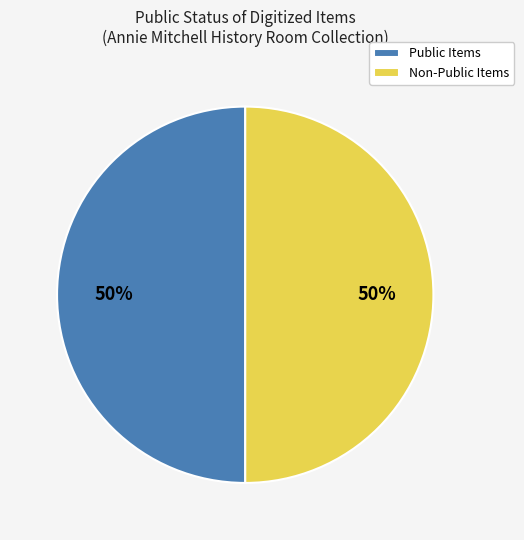

To the nearest percent, what percentage of the pie is Public Items?

50%